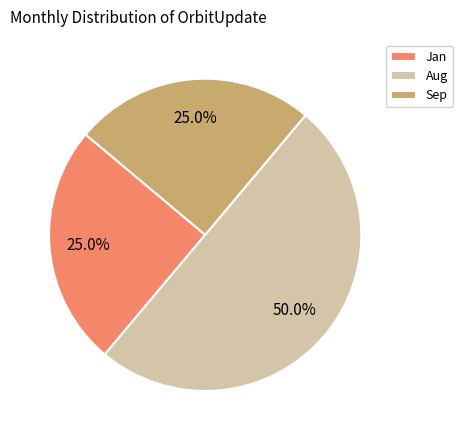

Which category has the biggest portion of the pie?

Aug